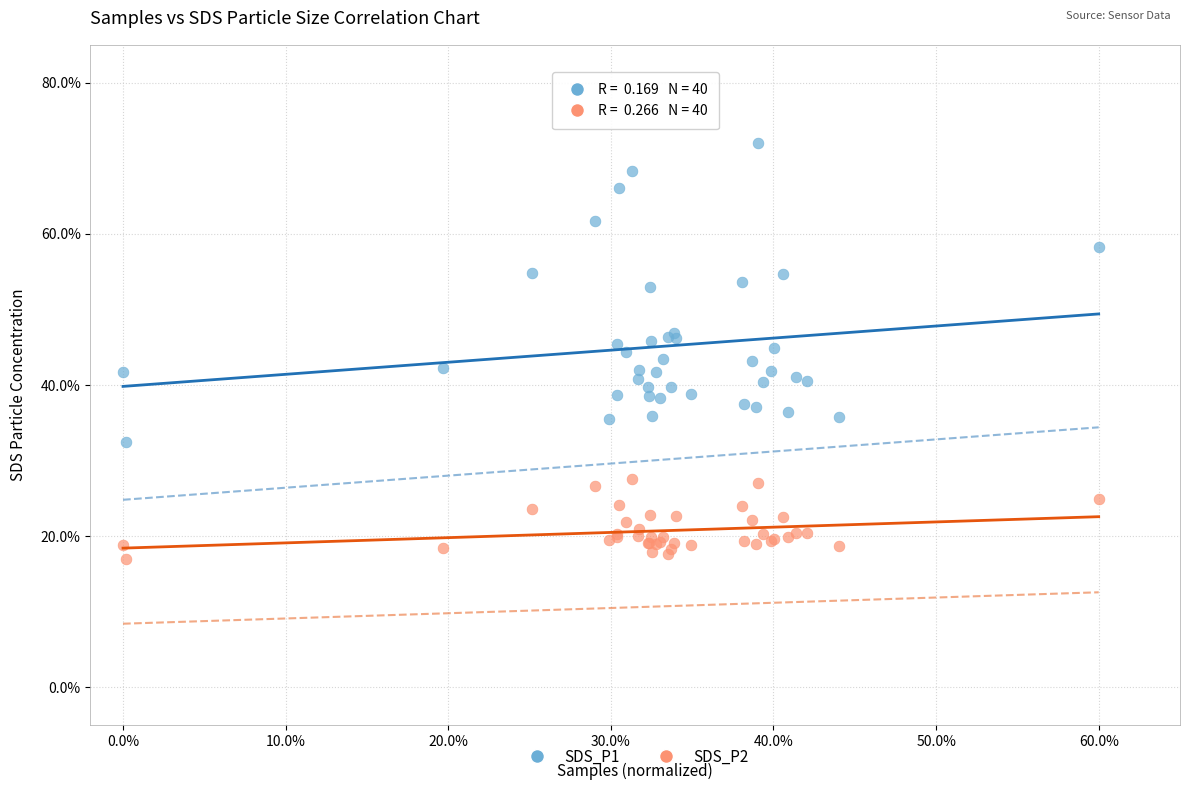

What are all the series names shown in the legend?

SDS_P1, SDS_P2